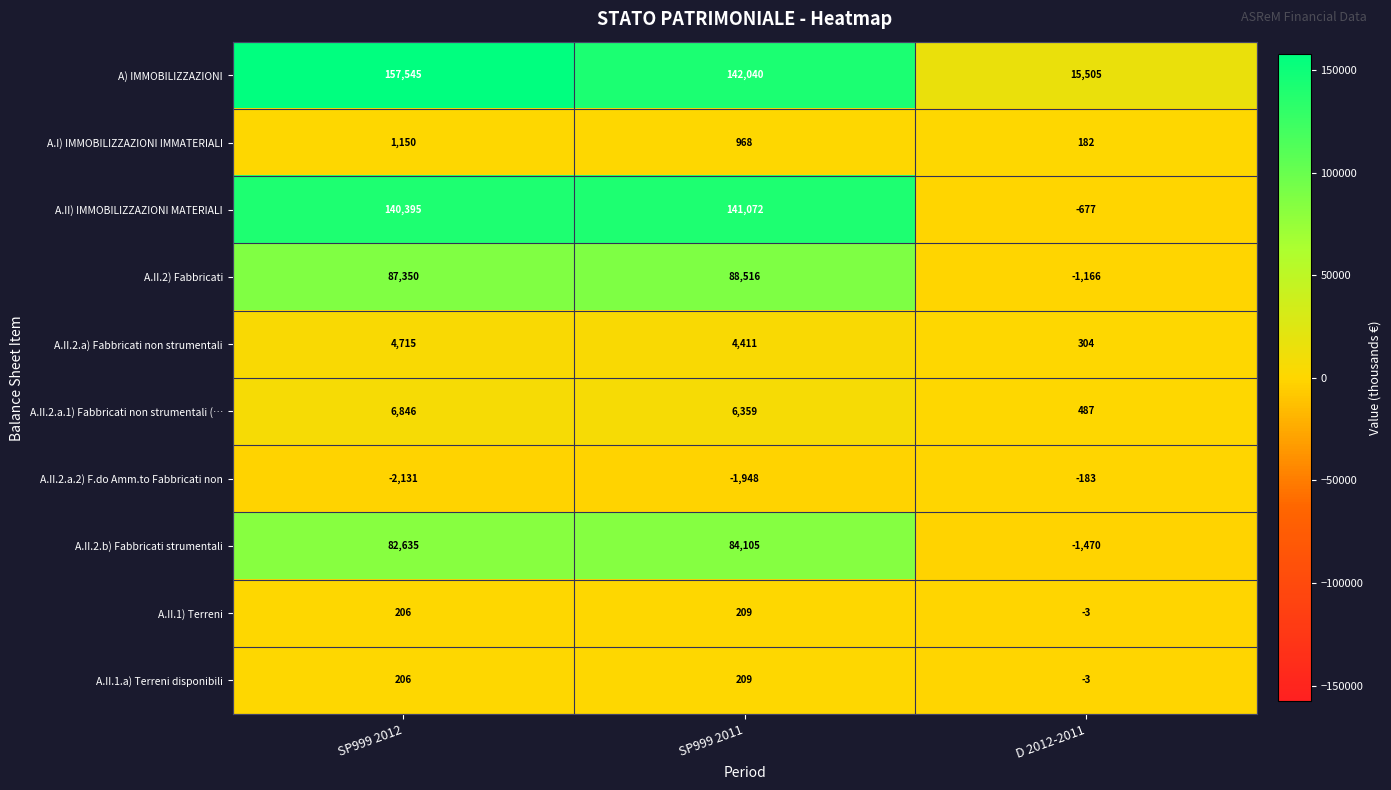

At which label does A.II.2.a.2) F.do Amm.to Fabbricati non first exceed -1948?

D 2012-2011